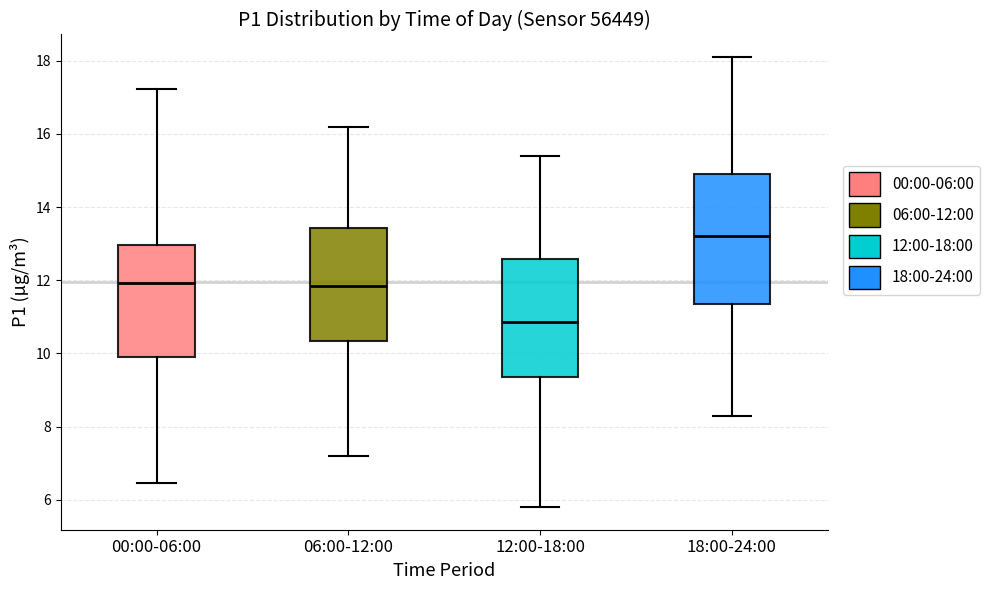

Reading left to right, transcribe this box plot: for each box, give where its median line is, the range the box spans, and where its two whiskers end, as read against the y-axis. The values are not printed on the chart, so give them approximately, as read against the axis.

00:00-06:00: median 12.0, box 9.8 to 13.0, whiskers 6.4 to 17.2
06:00-12:00: median 11.8, box 10.4 to 13.4, whiskers 7.2 to 16.2
12:00-18:00: median 10.8, box 9.4 to 12.6, whiskers 5.8 to 15.4
18:00-24:00: median 13.2, box 11.4 to 15.0, whiskers 8.4 to 18.2